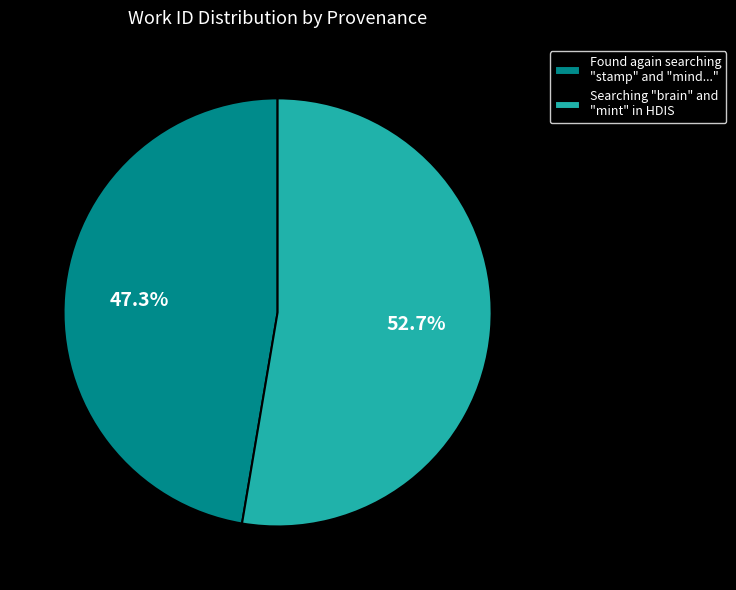

Which slice represents more than half of the pie?

Searching "brain" and "mint" in HDIS